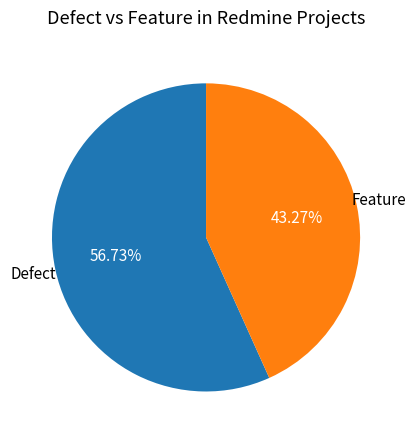

To the nearest percent, what percentage of the pie is Feature?

43%